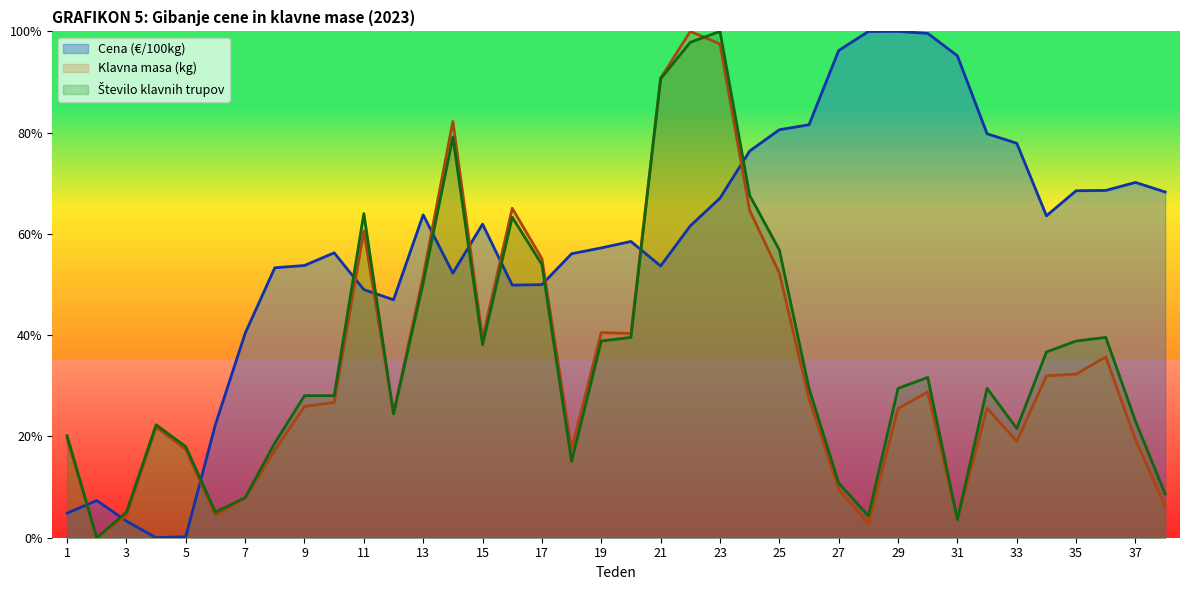

What is the sum of all Cena (€/100kg) values?

22.0